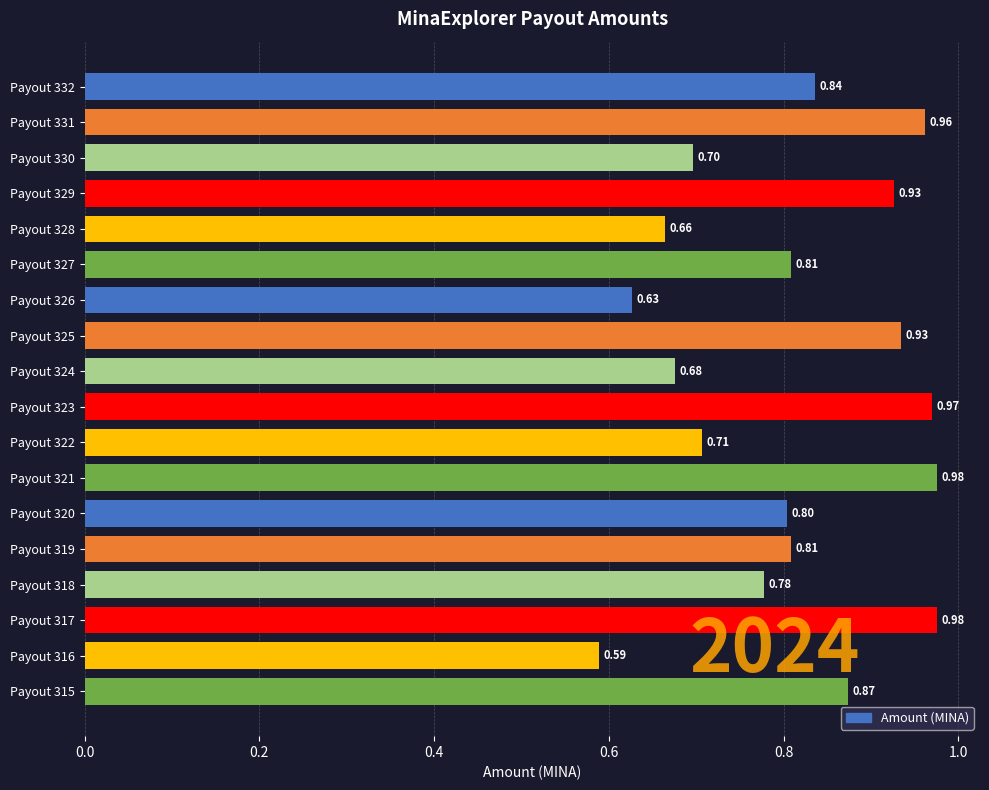

What is the sum of the values at Payout 321 and Payout 325?

1.9